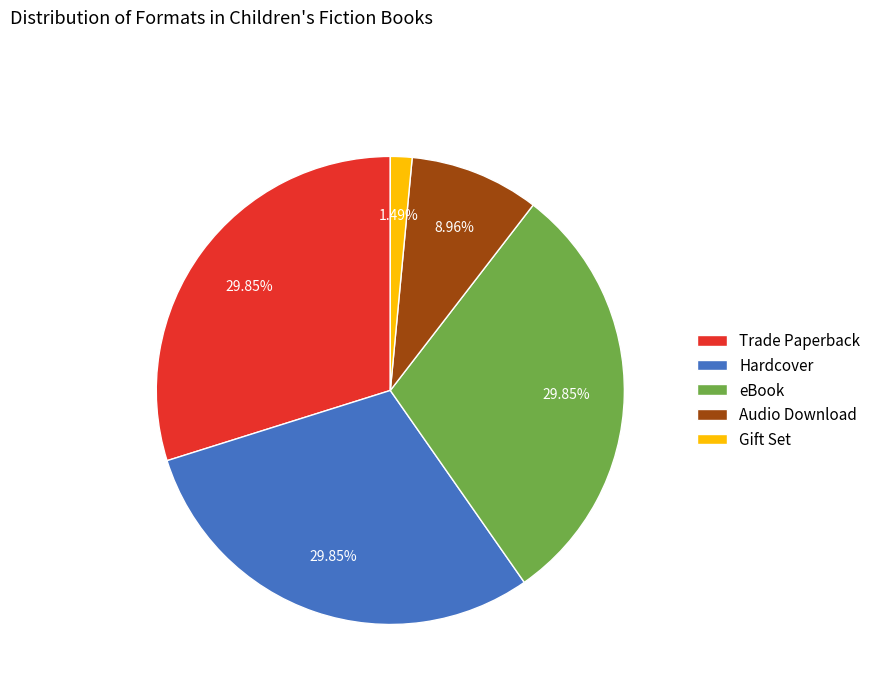

How many segments does this pie chart have?

5